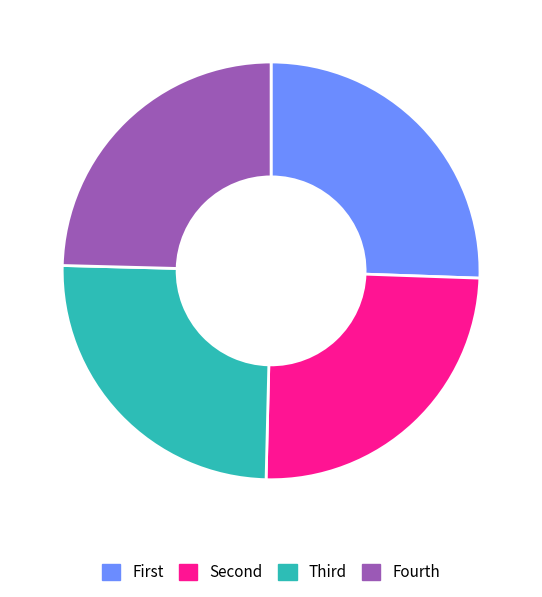

Count the number of slices in the pie.

4